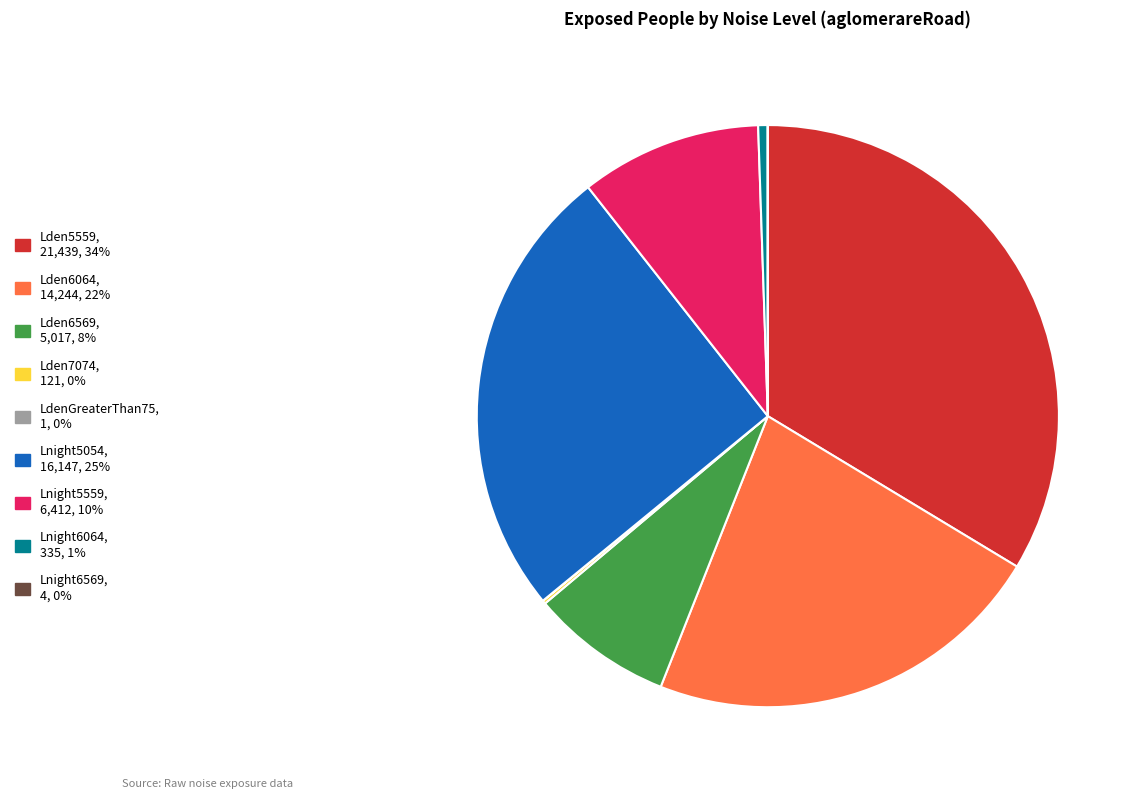

Does any single category account for the majority?

No